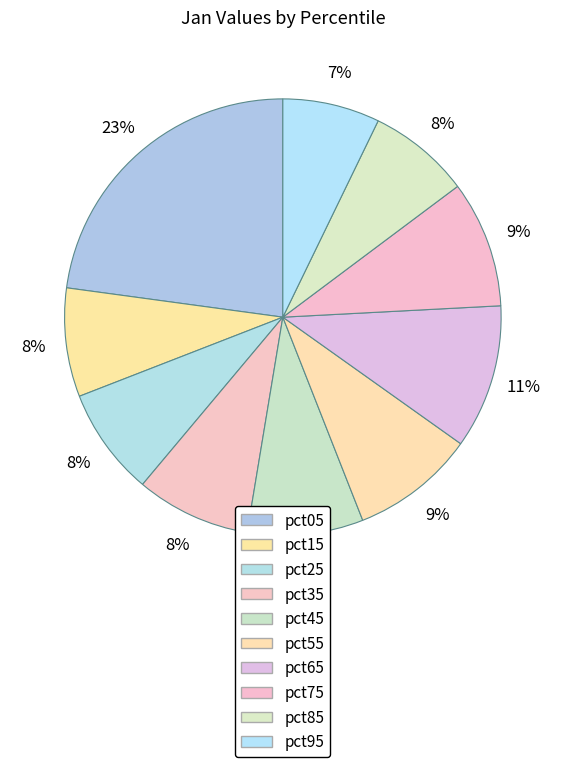

Count the number of slices in the pie.

10